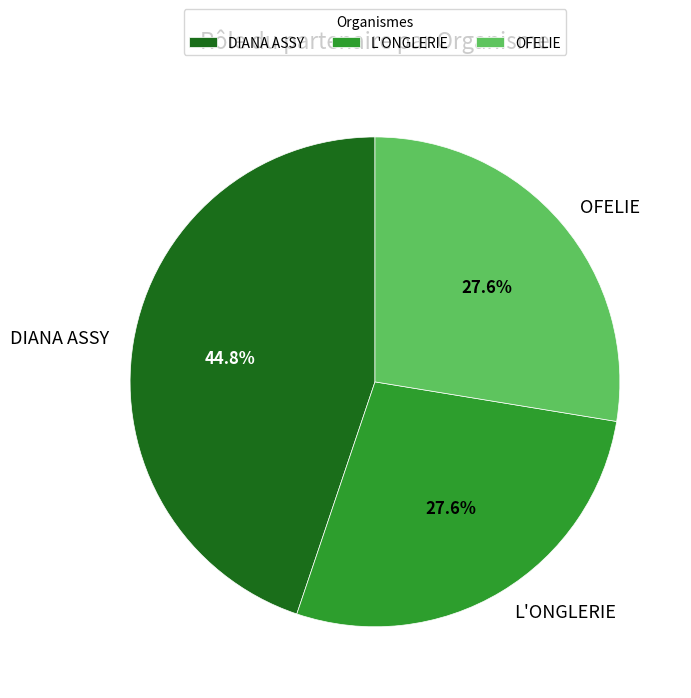

What is the largest slice in the pie chart?

DIANA ASSY